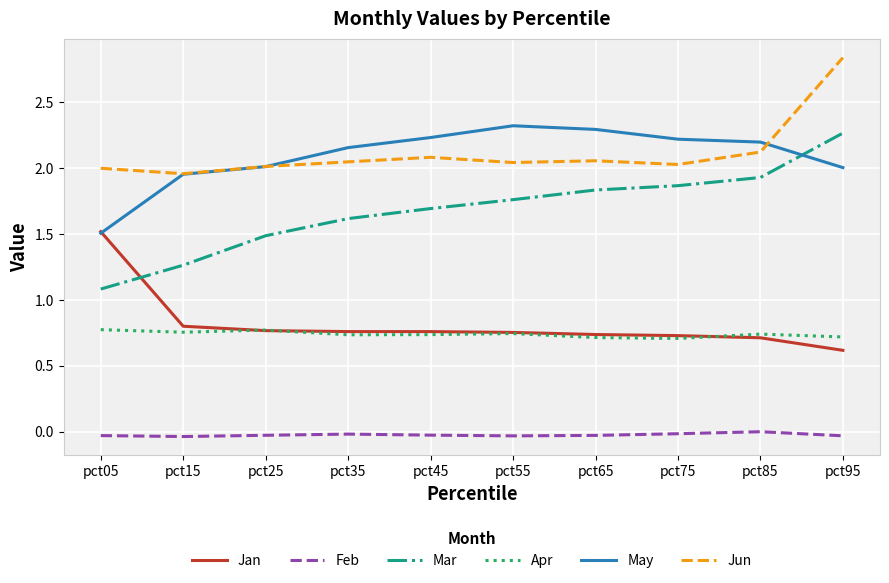

What is the total value across all series at pct45?

7.5